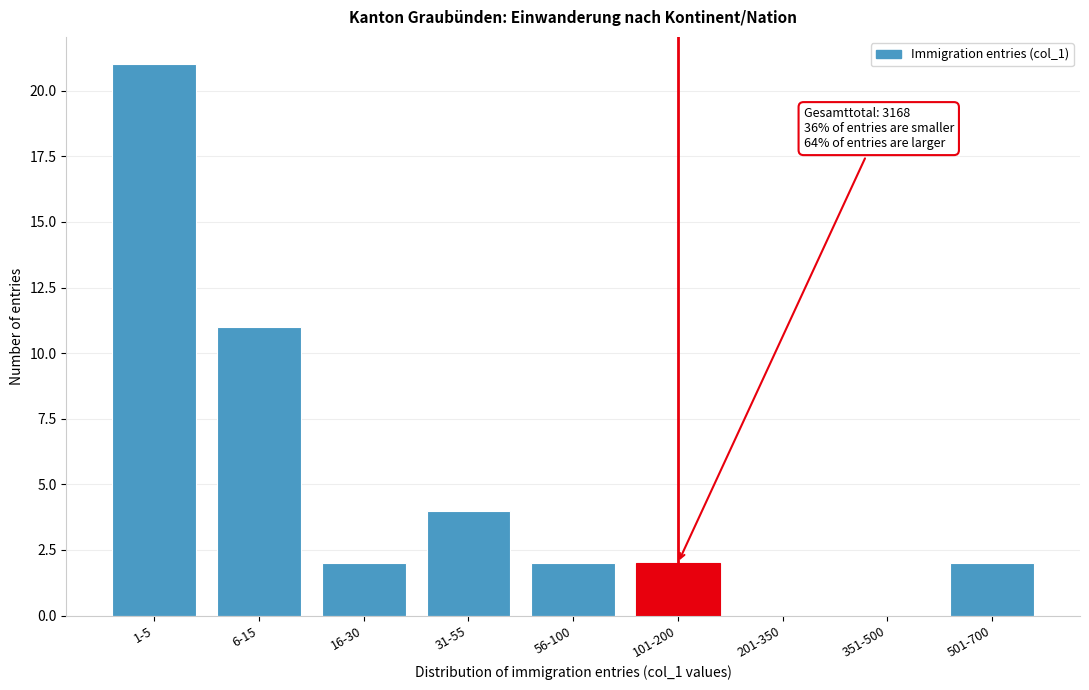

Reading right to left, what are all the values shown in this chart?

501-700=2	351-500=0	201-350=0	101-200=2	56-100=2	31-55=4	16-30=2	6-15=11	1-5=21